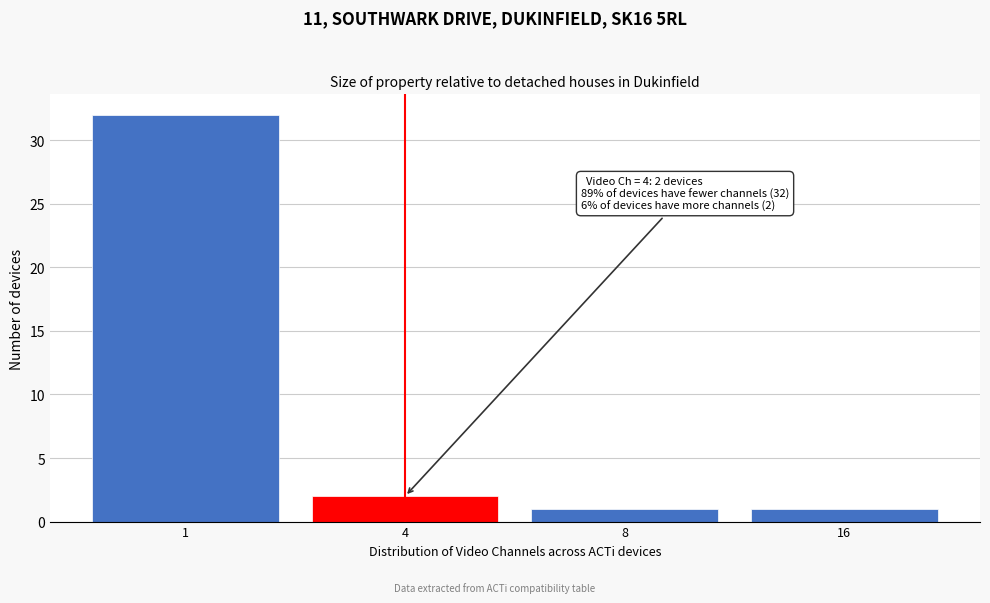

Reading right to left, transcribe all the data shown in this chart.

16=1	8=1	4=2	1=32